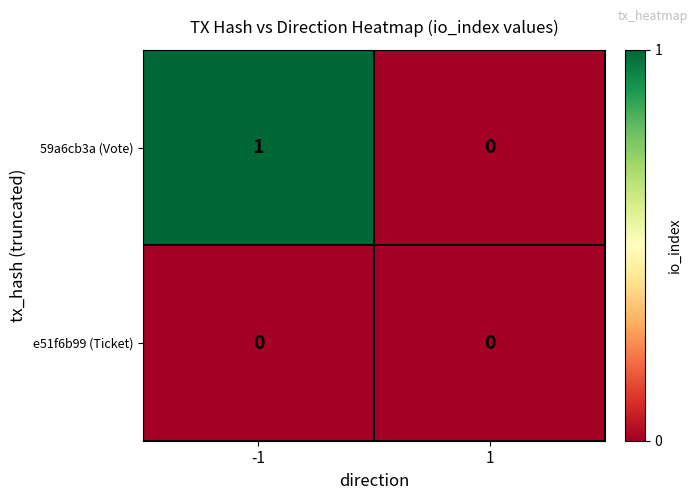

At which category is the sum across all series the highest?

-1